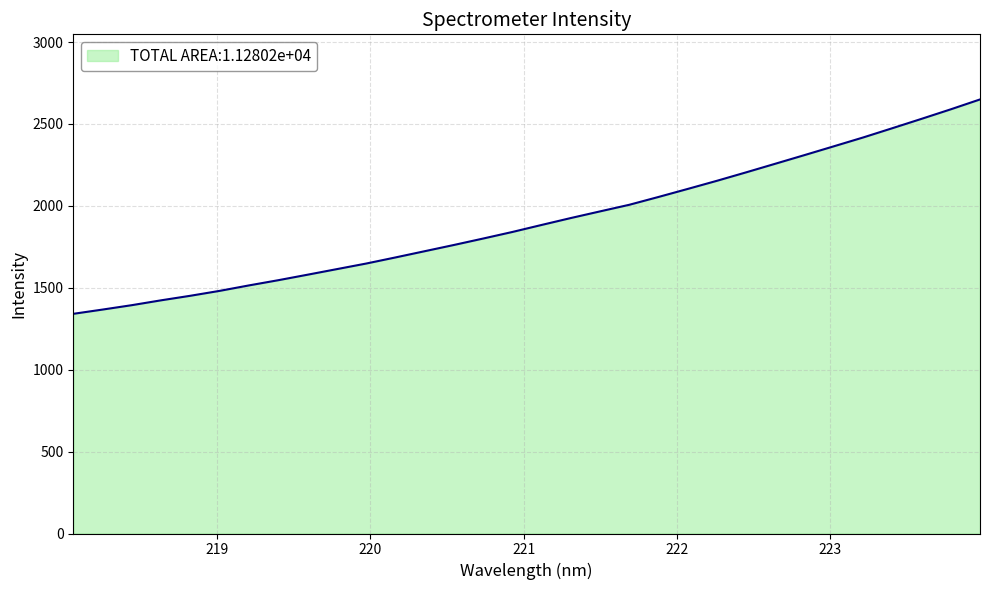

What is the difference between the maximum and minimum values?

1308.8